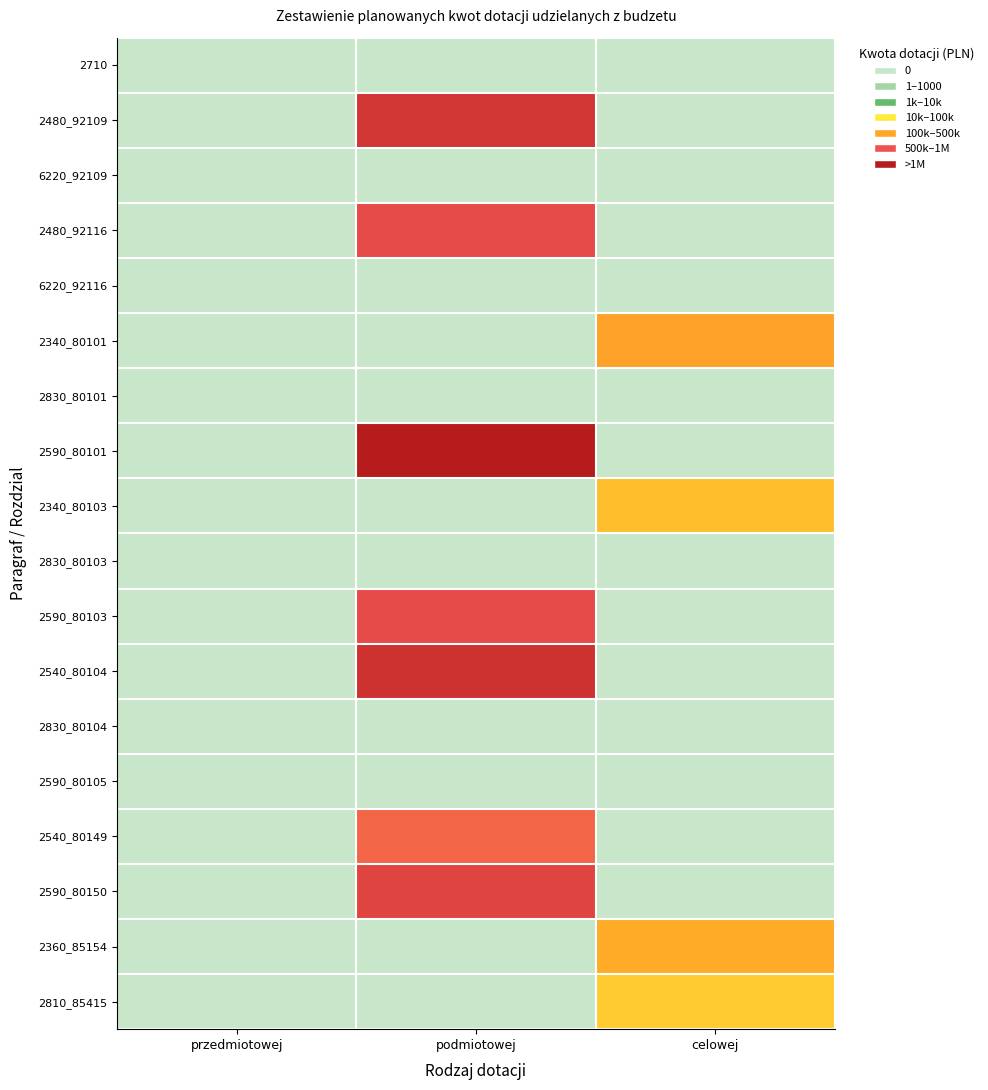

How many series are shown in this chart?

18